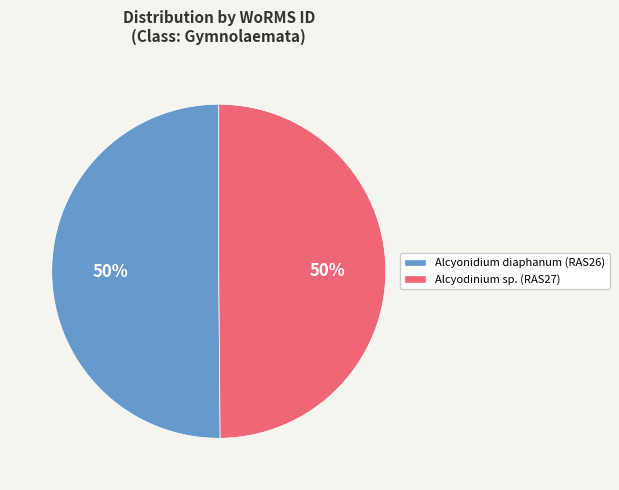

Is it true that Alcyonidium diaphanum (RAS26) is 50% of the pie?

True